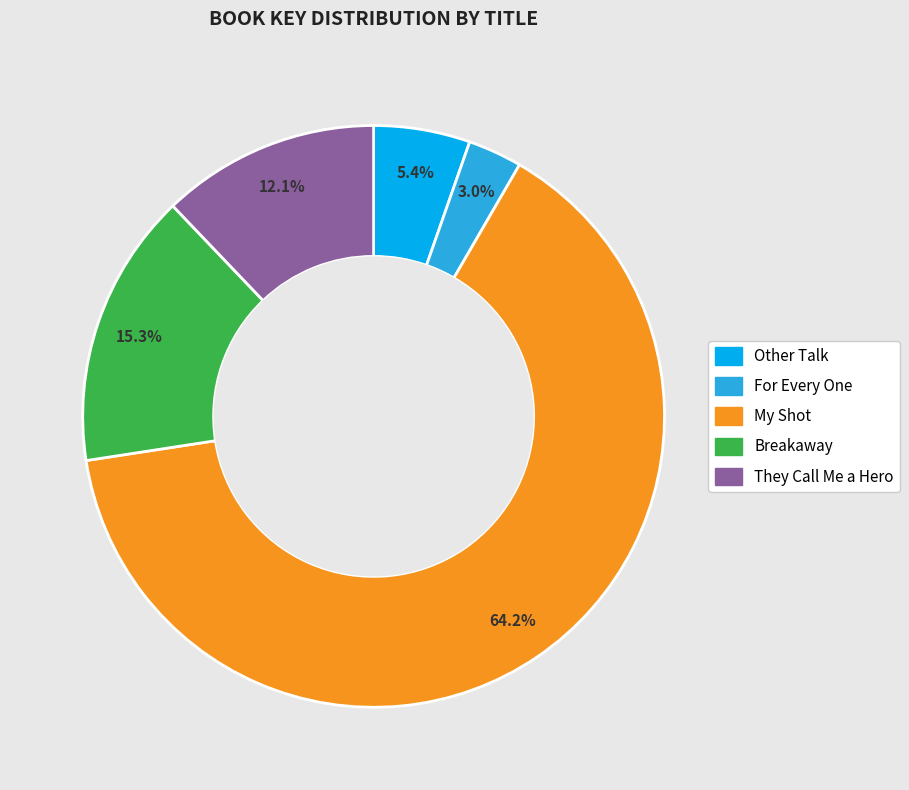

Which slice represents more than half of the pie?

My Shot